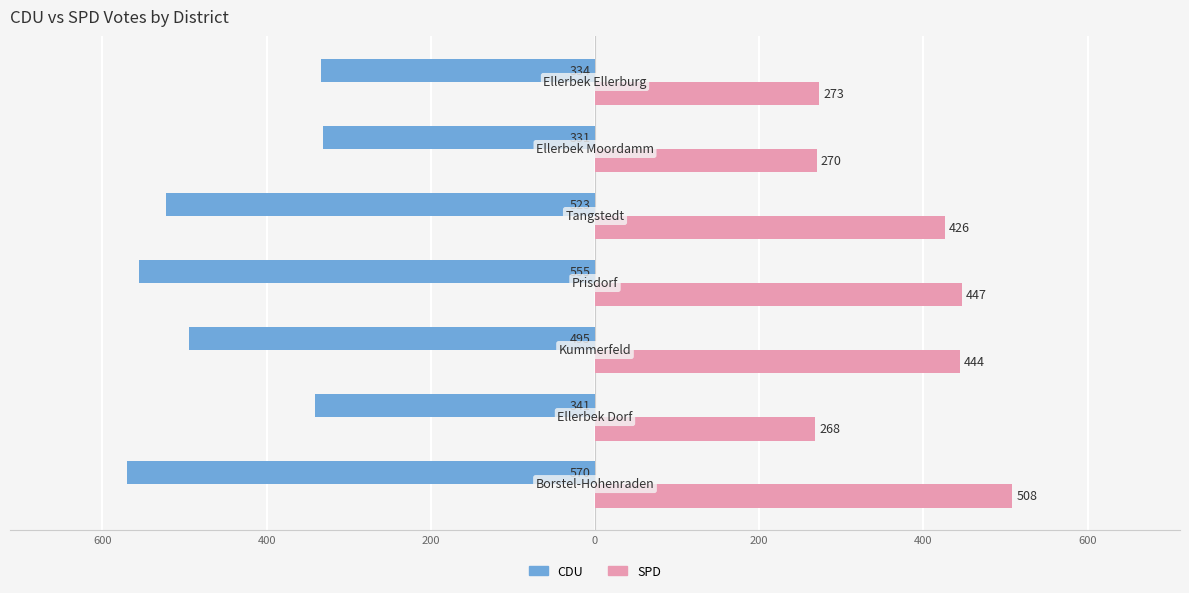

What are all the series names shown in the legend?

CDU, SPD